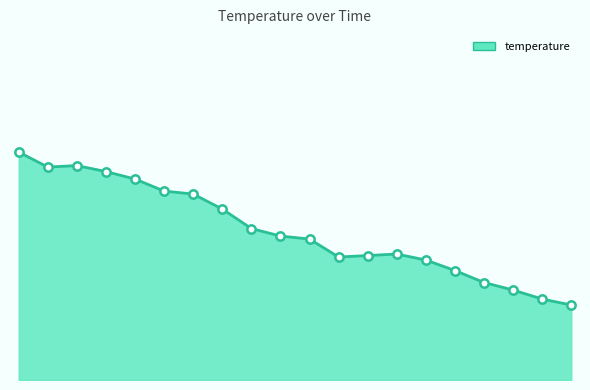

What is the minimum value shown in the chart?

3.8